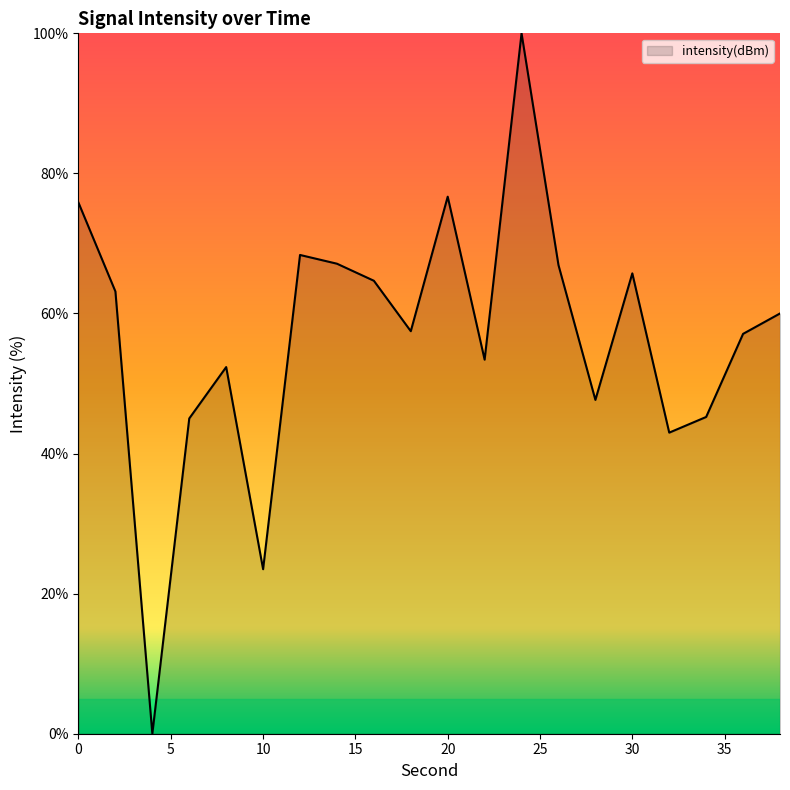

What is the maximum value shown in the chart?

100.0